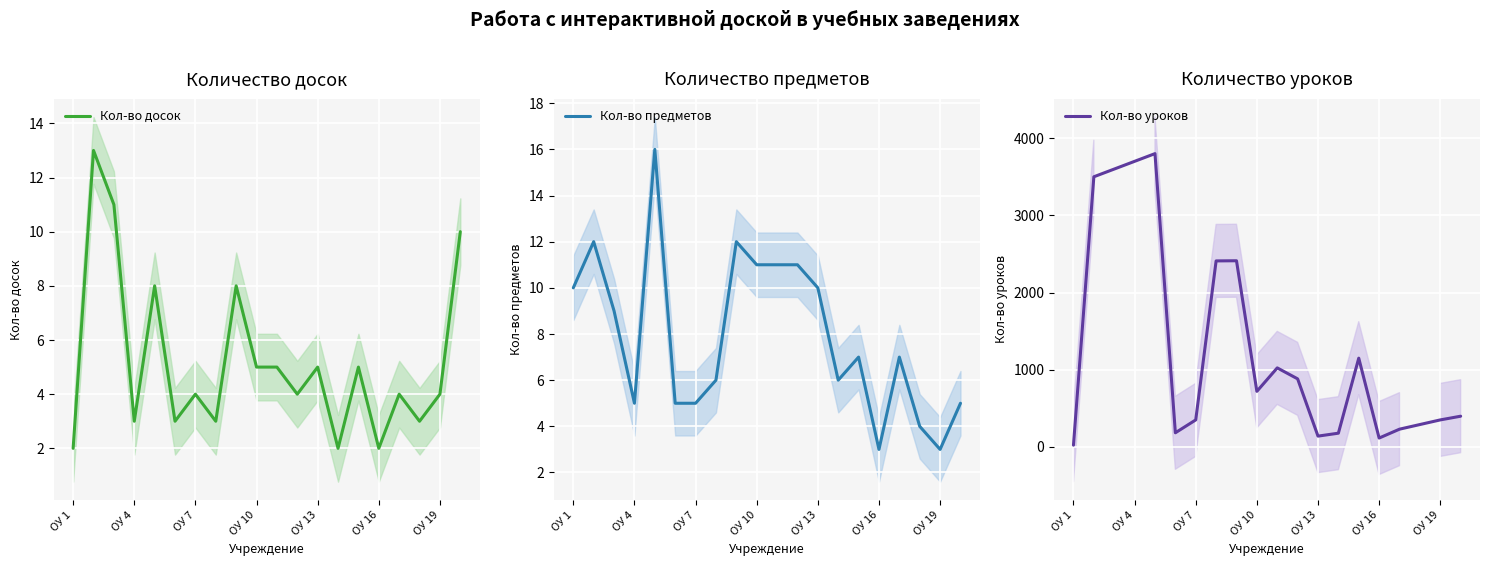

The Кол-во досок series shows 3 at ОУ 1. True or false?

False